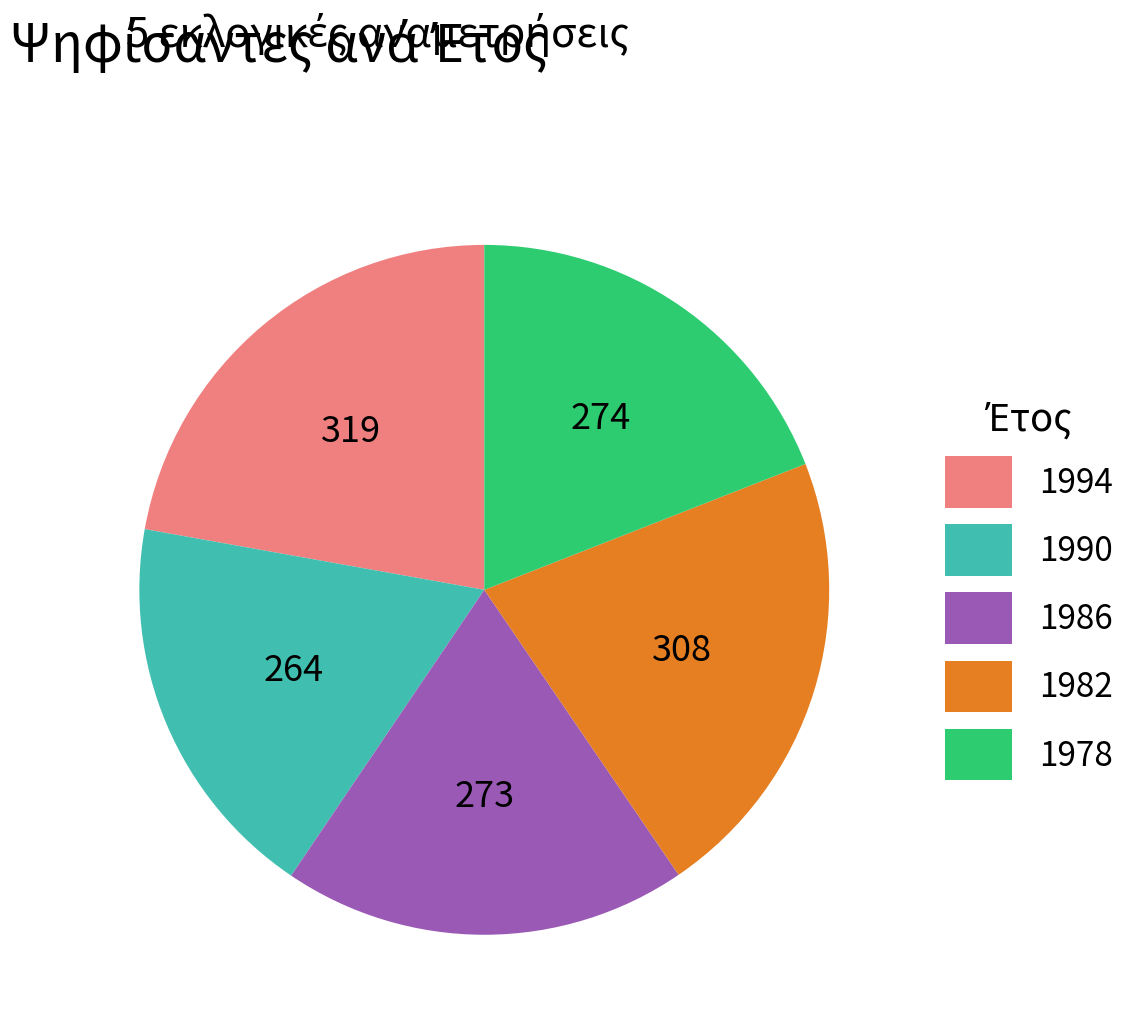

What is the ratio of the value at 1986 to the value at 1990?

1.0